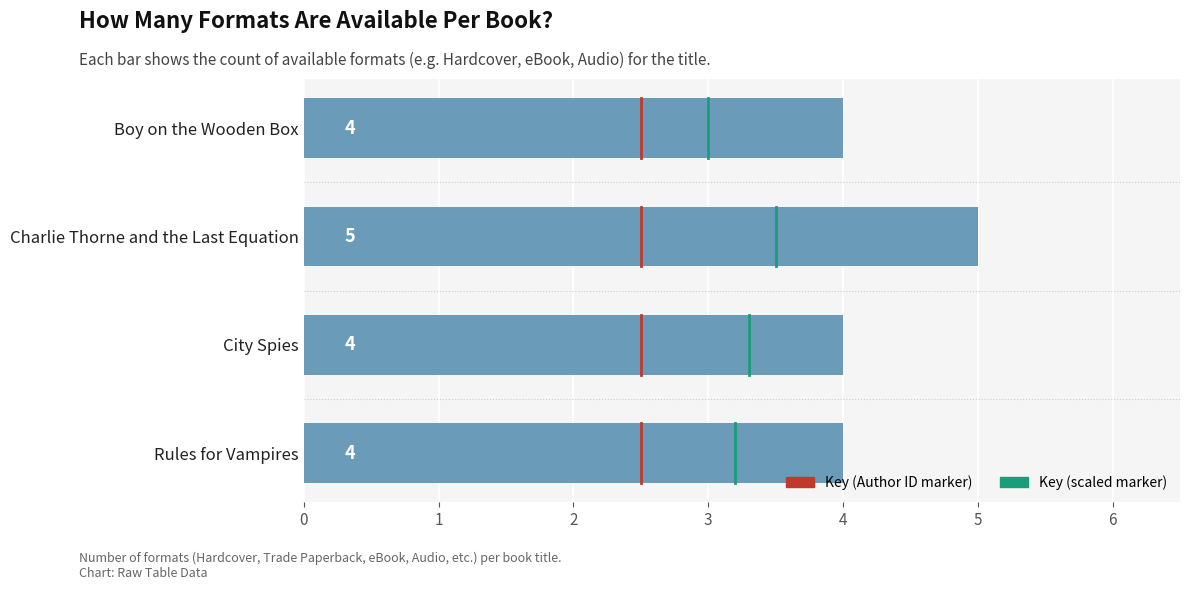

Reading bottom to top, transcribe all the data shown in this chart.

Rules for Vampires=4	City Spies=4	Charlie Thorne and the Last Equation=5	Boy on the Wooden Box=4